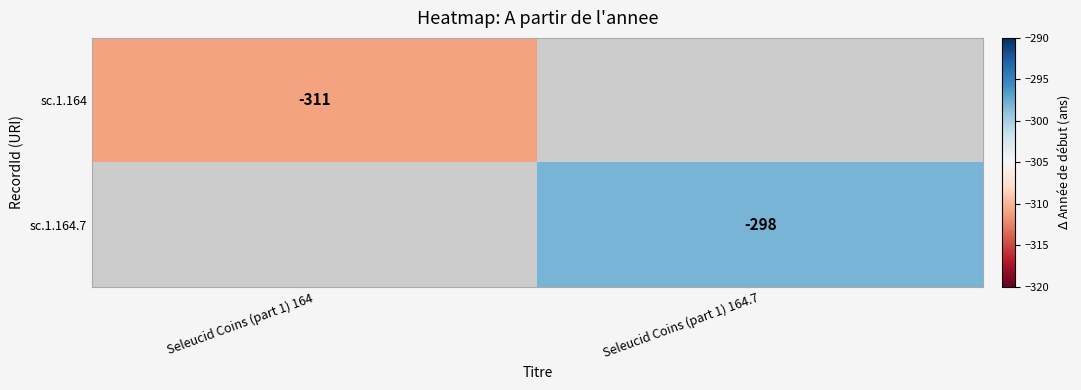

Which category has the highest value across all series?

Seleucid Coins (part 1) 164.7